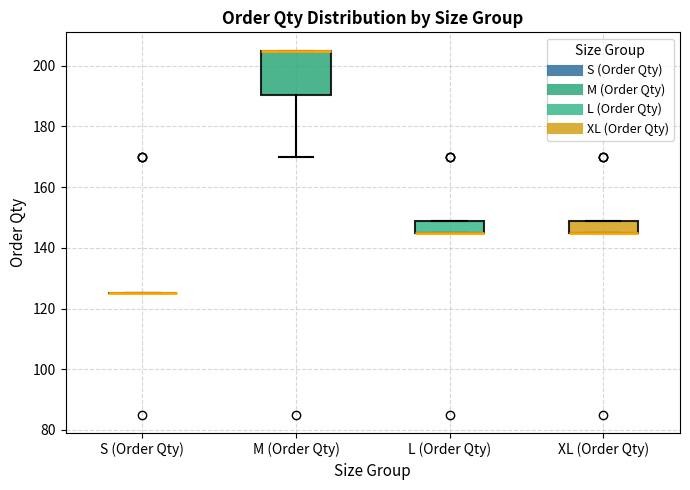

Where is the lower edge of the box for M (Order Qty) on the y-axis? The values are not printed on the chart, so give them approximately, as read against the axis.

190